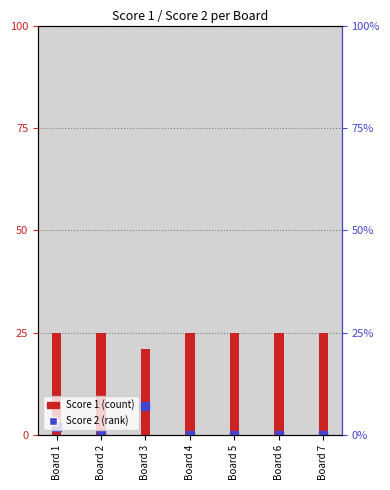

What are all the series names shown in the legend?

Score 1, Score 2